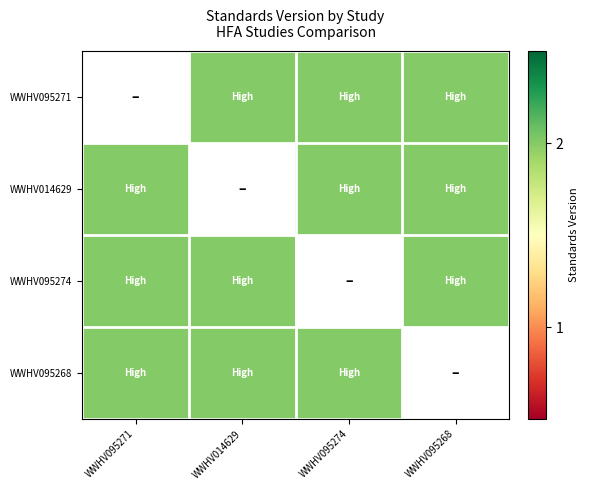

List the labels in order of WWHV014629 value, largest first.

WWHV095271, WWHV014629, WWHV095274, WWHV095268